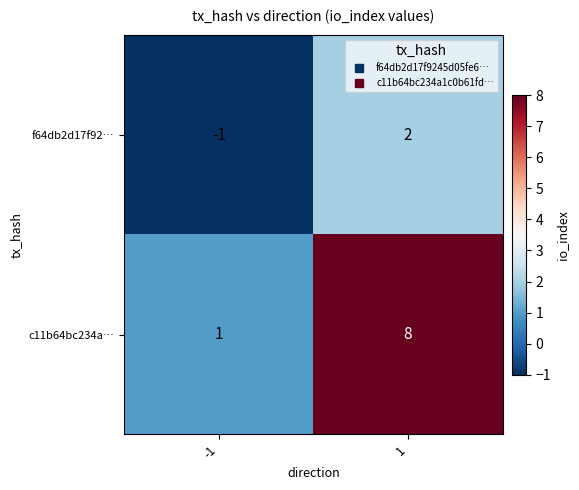

What is the highest value of the c11b64bc234a… series?

8